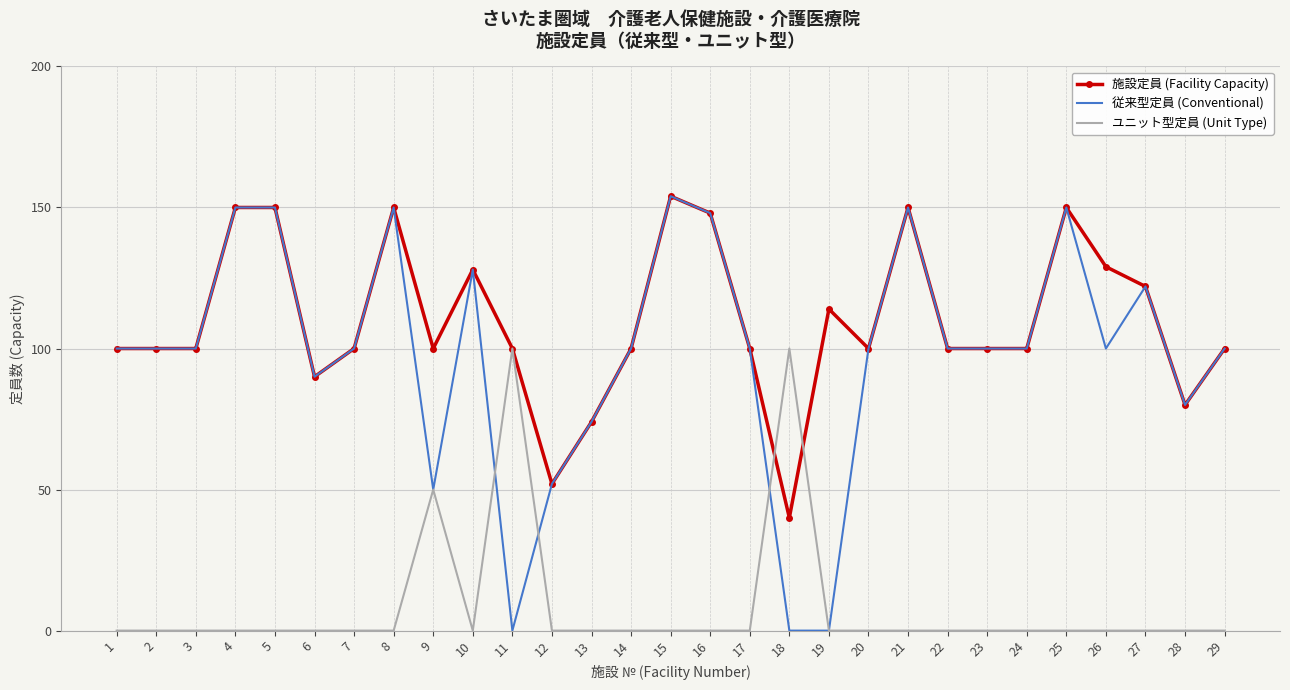

Reading right to left, what are all the values shown in this chart?

施設定員 (Facility Capacity): 100	80	122	129	150	100	100	100	150	100	114	40	100	148	154	100	74	52	100	128	100	150	100	90	150	150	100	100	100
従来型定員 (Conventional): 100	80	122	100	150	100	100	100	150	100	0	0	100	148	154	100	74	52	0	128	50	150	100	90	150	150	100	100	100
ユニット型定員 (Unit Type): 0	0	0	0	0	0	0	0	0	0	0	100	0	0	0	0	0	0	100	0	50	0	0	0	0	0	0	0	0